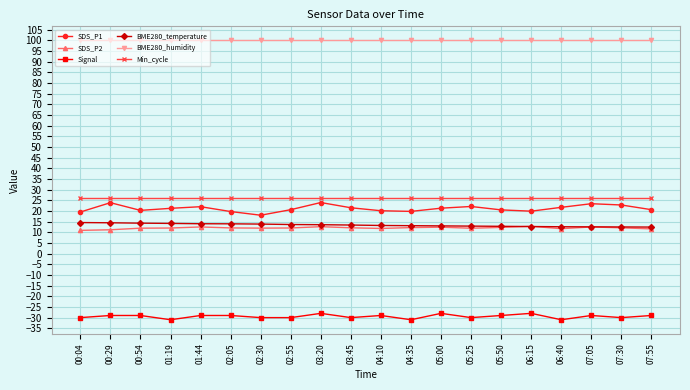

What is the label of the 6th point from the right?

05:50